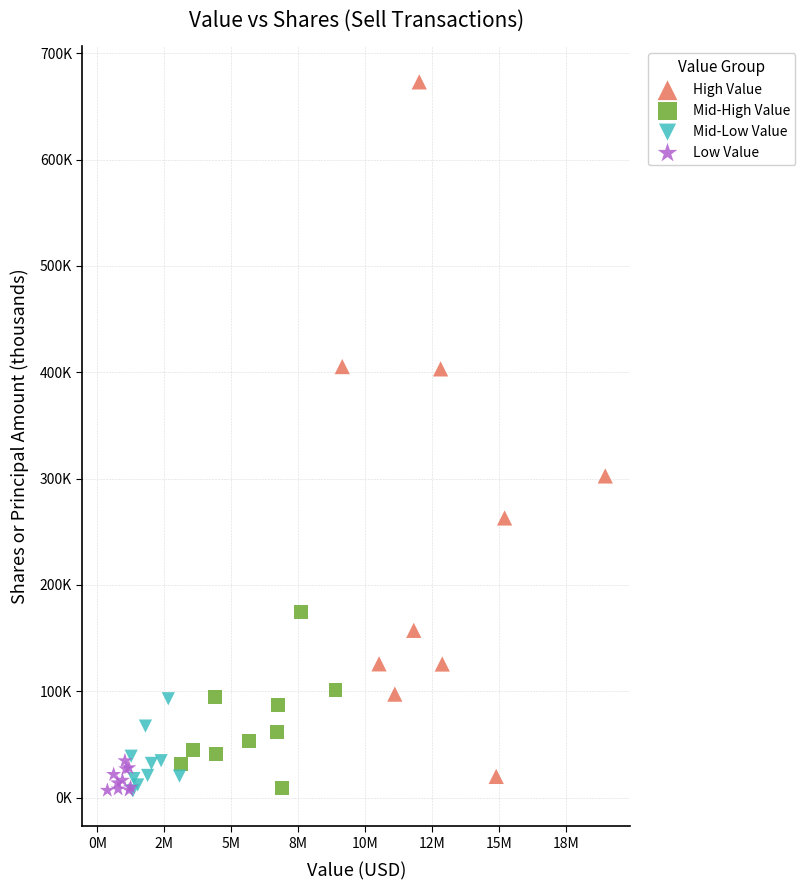

What are all the series names shown in the legend?

High Value, Mid-High Value, Mid-Low Value, Low Value